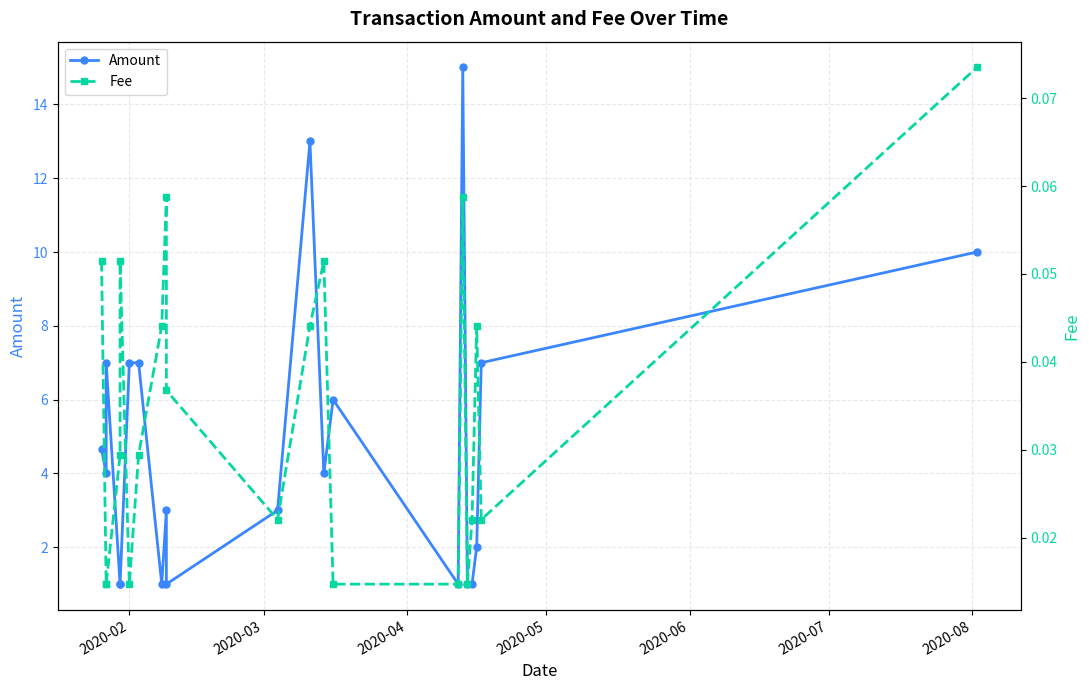

List the series in order of their peak value, lowest first.

Fee, Amount